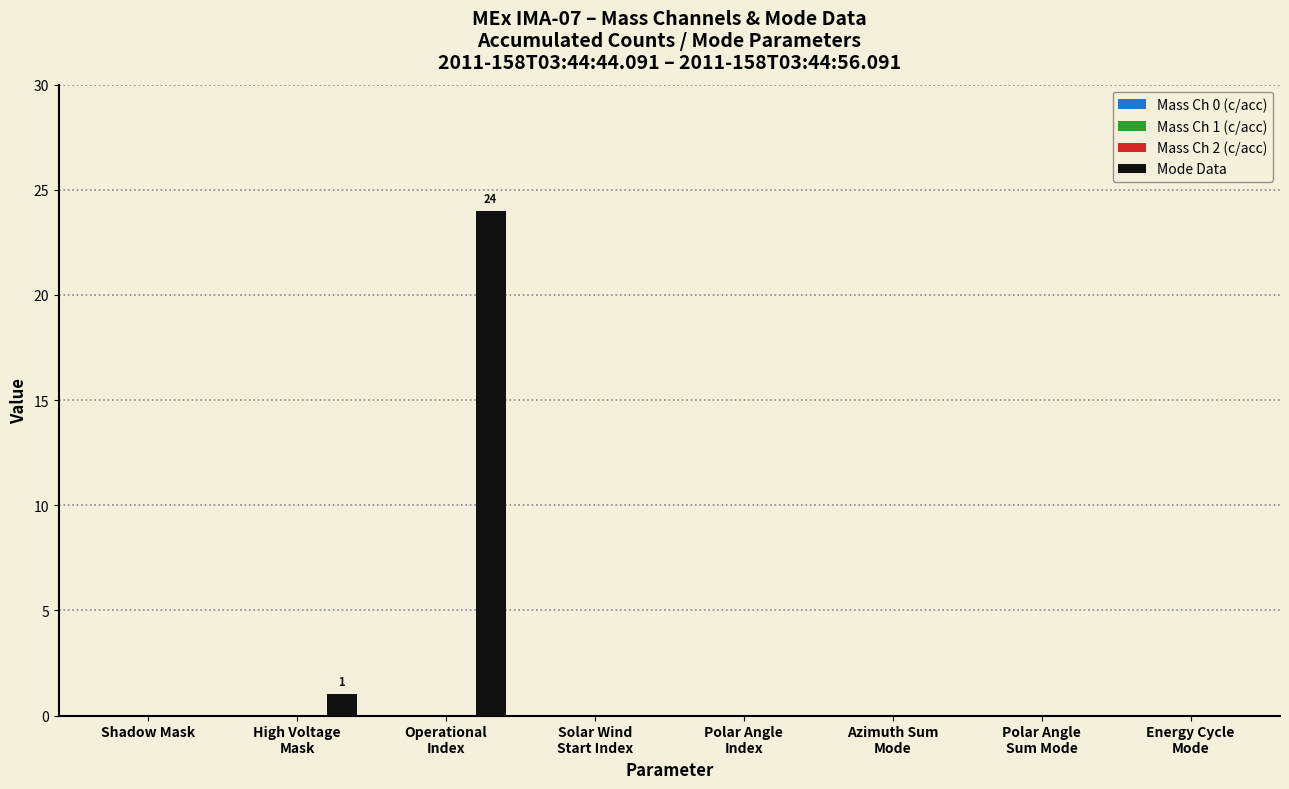

What is the greatest value displayed?

24